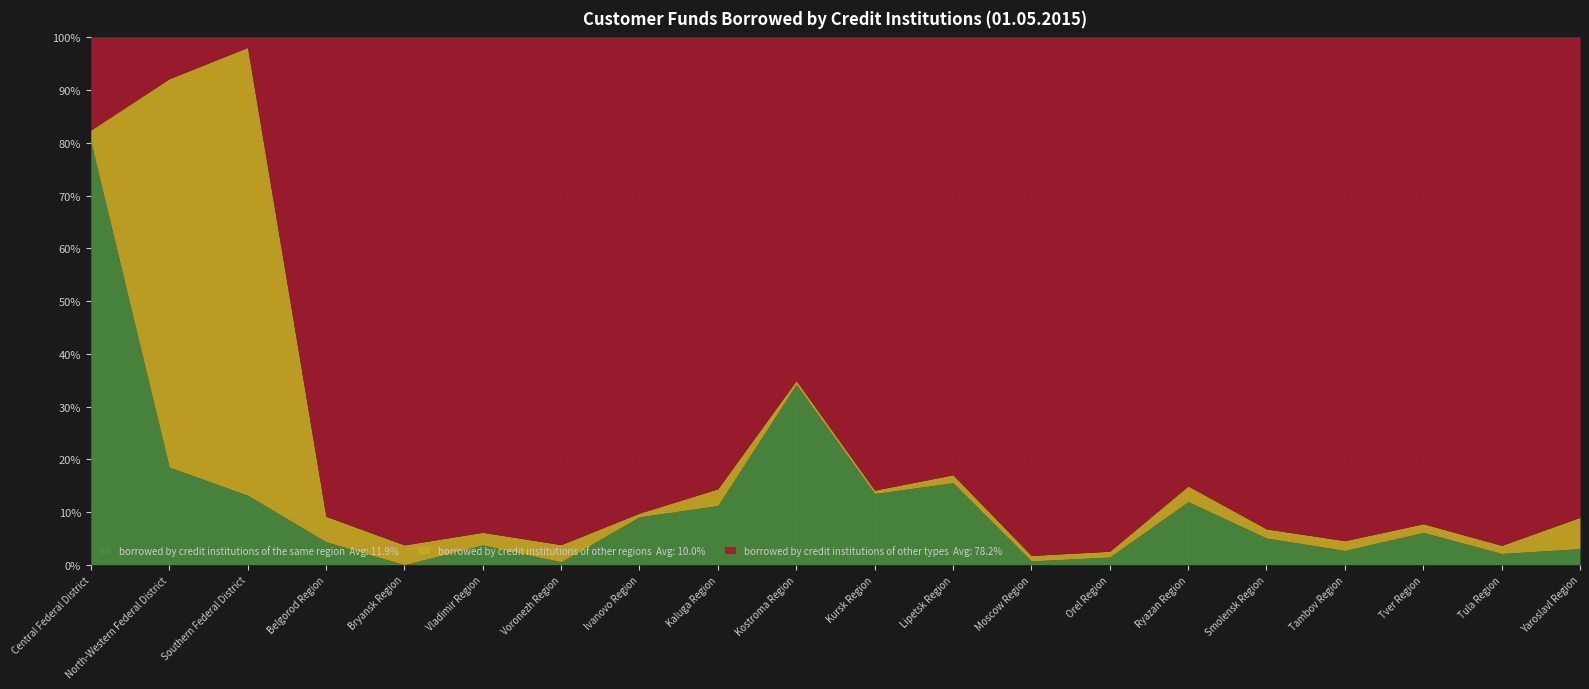

What is the label of the 7th point from the right?

Orel Region